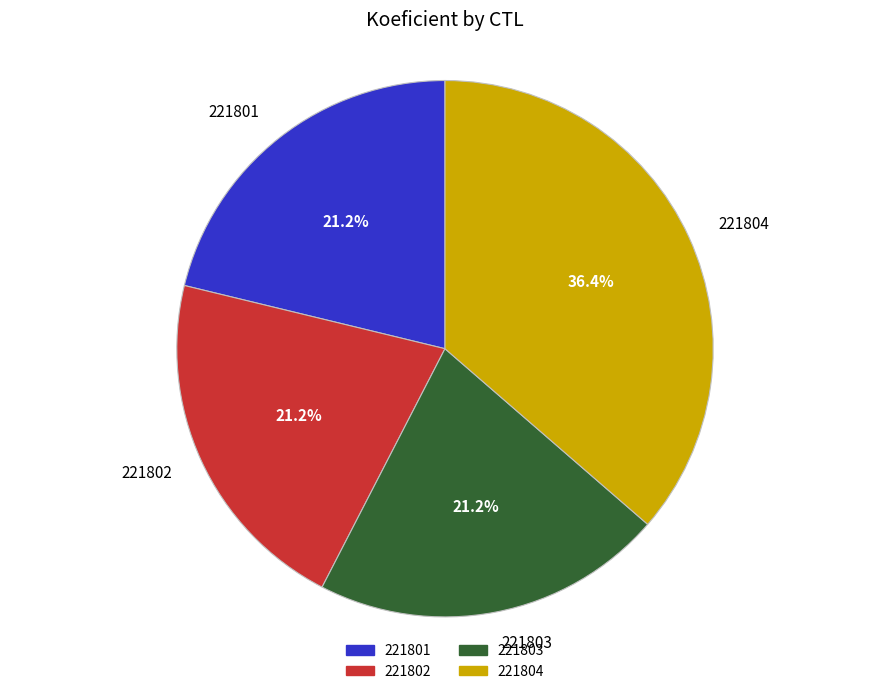

To the nearest percent, what portion does 221803 represent?

21%